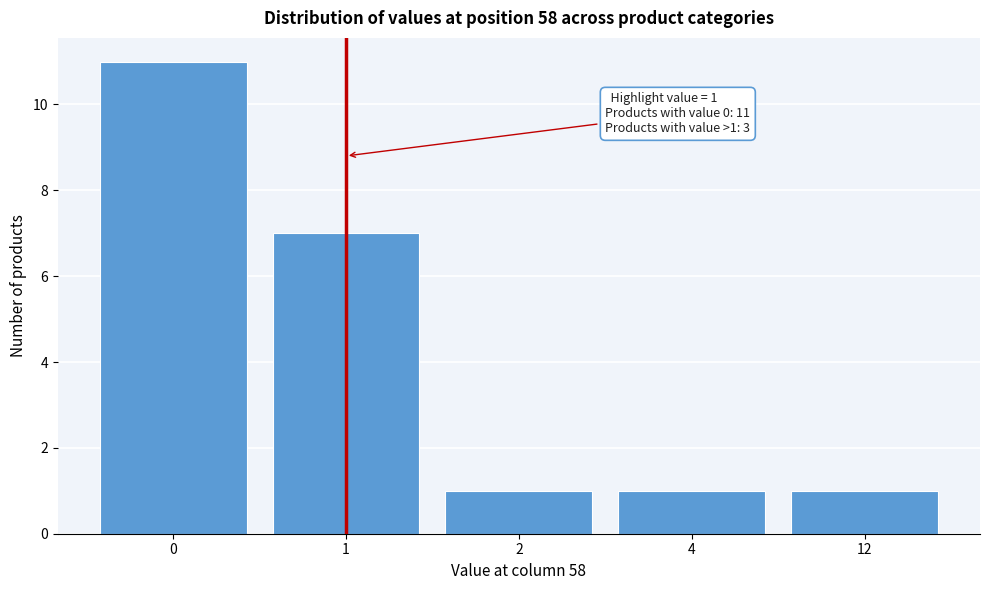

Reading right to left, transcribe all the data shown in this chart.

12=1	4=1	2=1	1=7	0=11